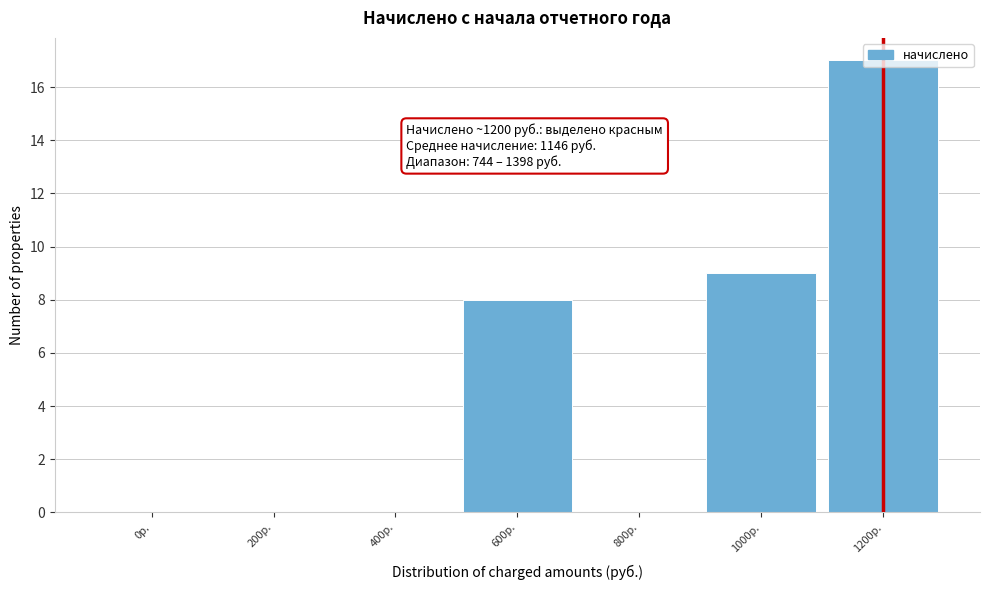

Between 1000р. and 400р., which is larger?

1000р.